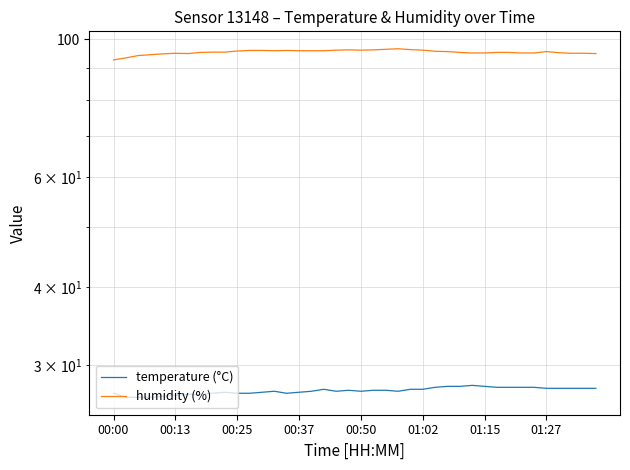

What is the greatest value displayed?

96.6